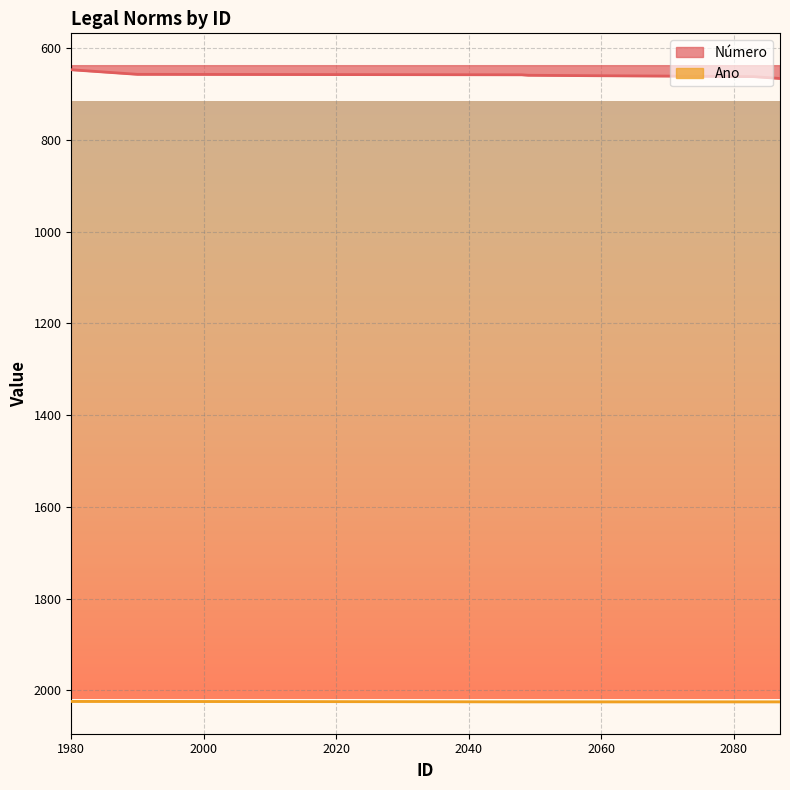

True or false: Ano and Número intersect in this chart.

False